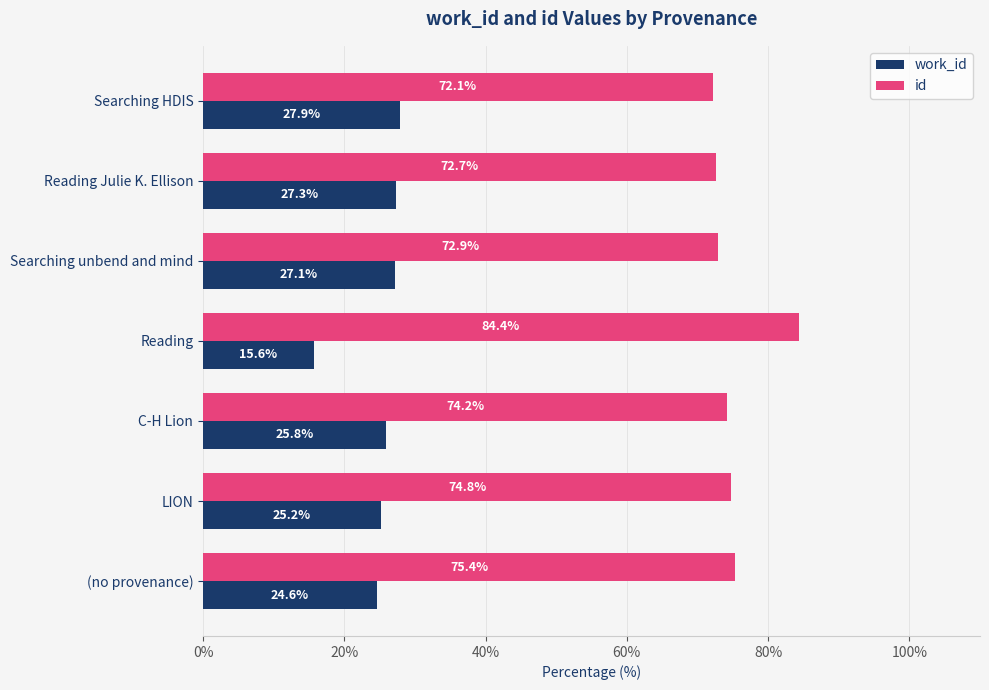

What are all the series names shown in the legend?

work_id, id